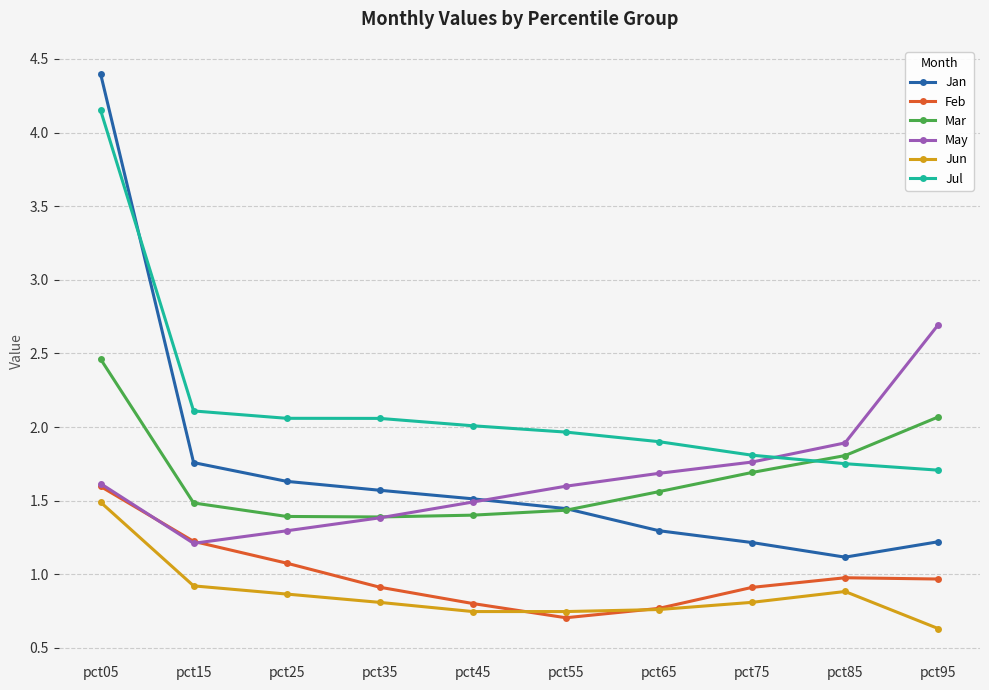

What is the value of the Jun point at the 4th from the left?

0.8